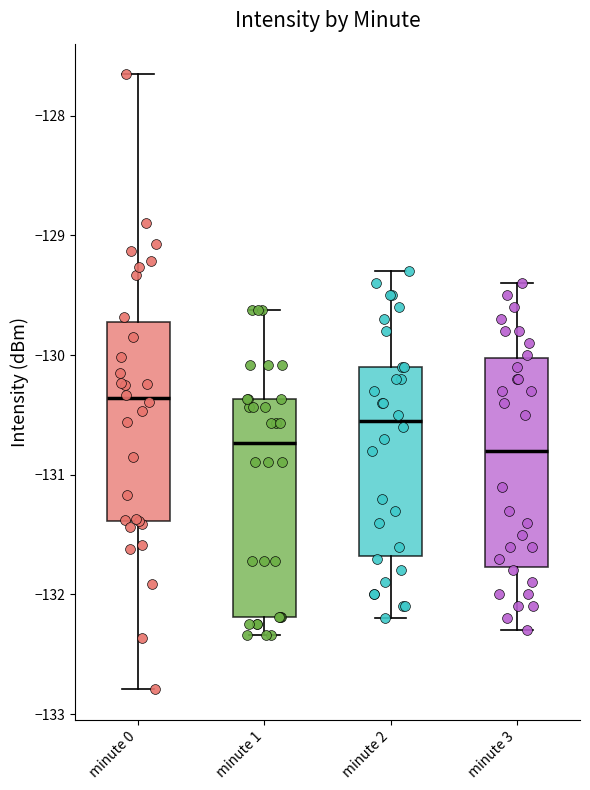

Where is the upper edge of the box for minute 0 on the y-axis? The values are not printed on the chart, so give them approximately, as read against the axis.

-129.7